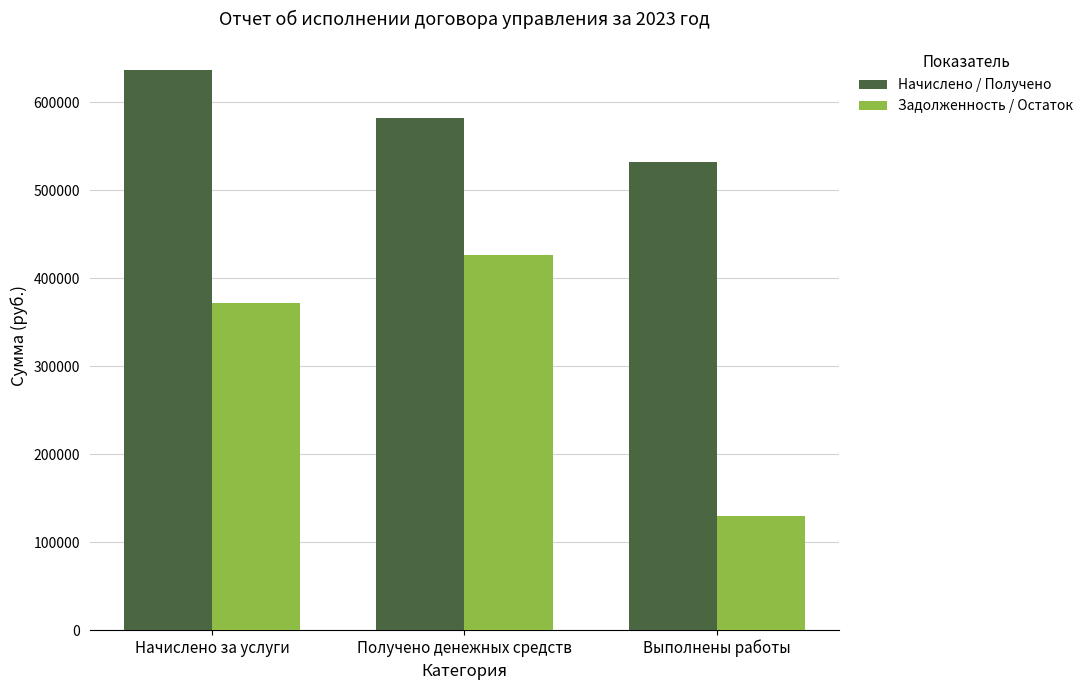

List the series in order of their overall mean, highest first.

Начислено / Получено, Задолженность / Остаток